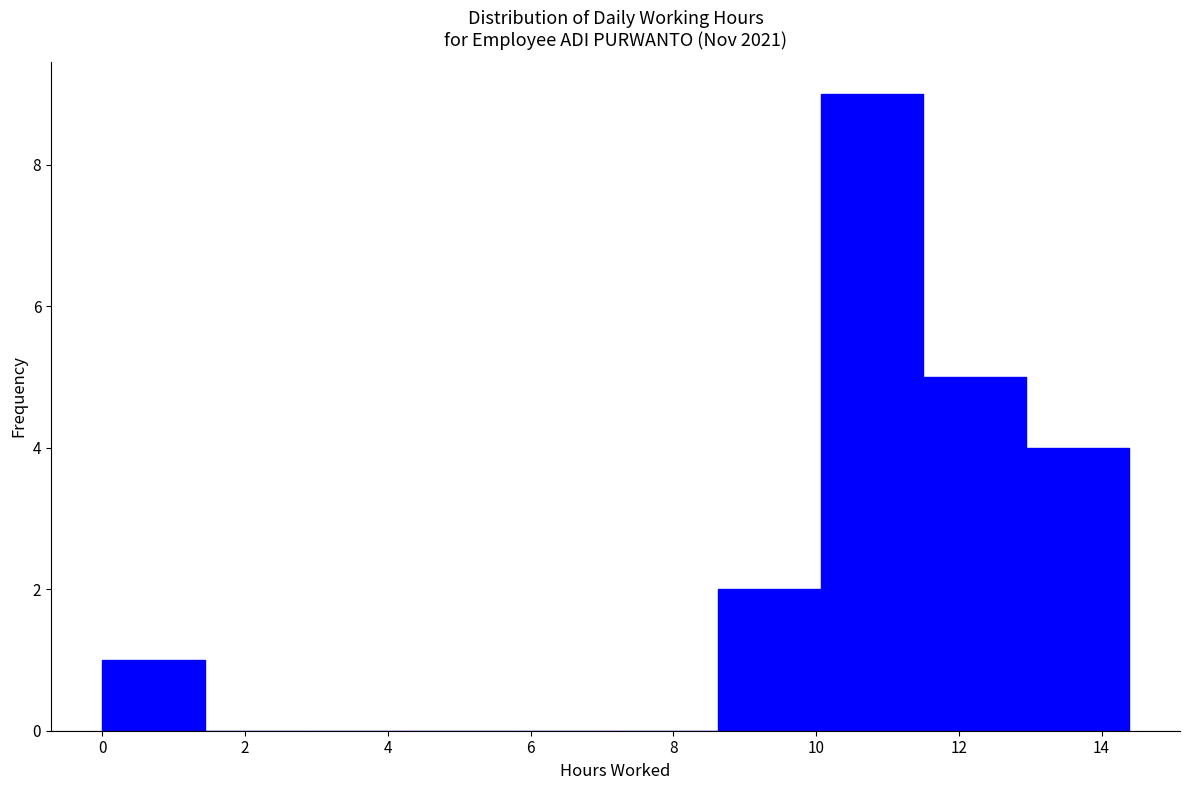

Which range on the x-axis has the tallest bar?

10.0 to 11.6